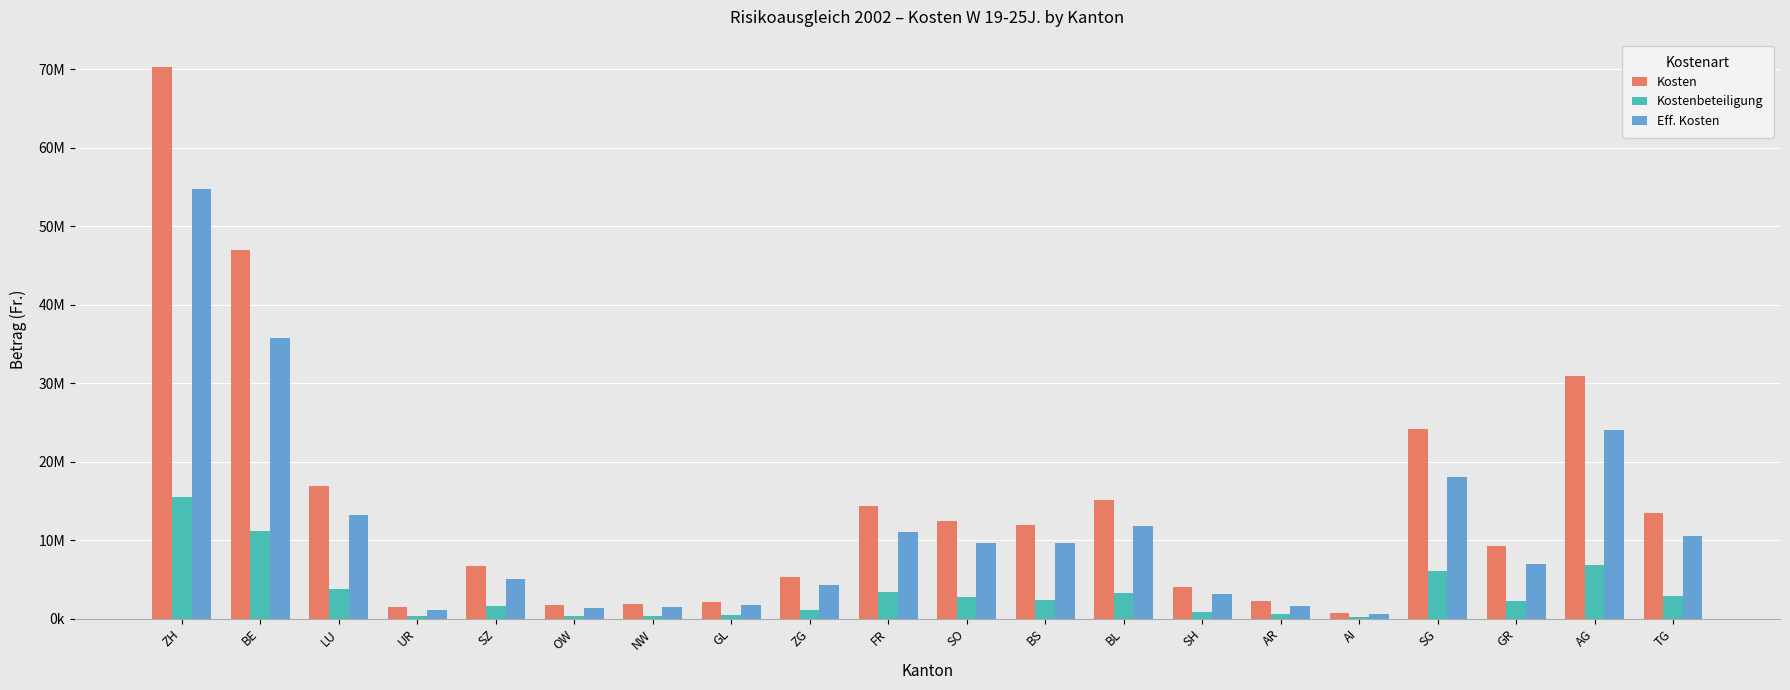

Reading left to right, what are all the values shown in this chart?

Kosten: 70259460	47035168	16910720	1502655	6681992	1799050	1897572	2178737	5329086	14396514	12394672	11944512	15089902	3988593	2246498	736102	24137931	9199866	30854514	13477217
Kostenbeteiligung: 15455277	11216615	3732072	392480	1603050	388912	401591	498909	1086312	3383860	2813385	2336142	3243958	889860	580671	174281	6051808	2216156	6806929	2888781
Eff. Kosten: 54804183	35818553	13178648	1110175	5078942	1410138	1495981	1679828	4242774	11012654	9581287	9608370	11845944	3098733	1665827	561821	18086123	6983710	24047585	10588436